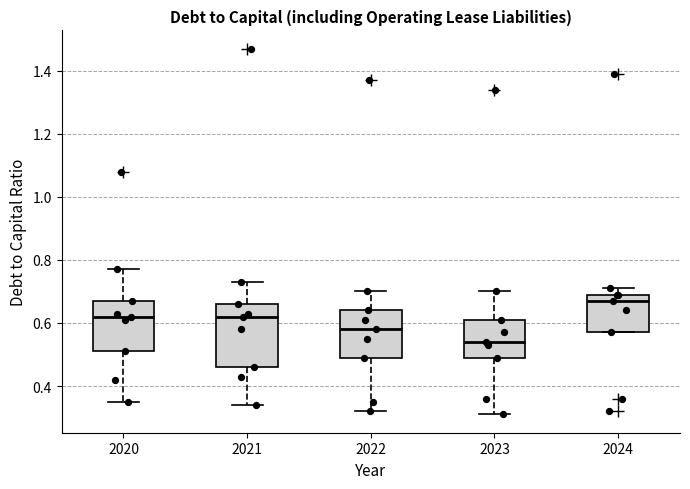

Which box has the lowest median line?

2023